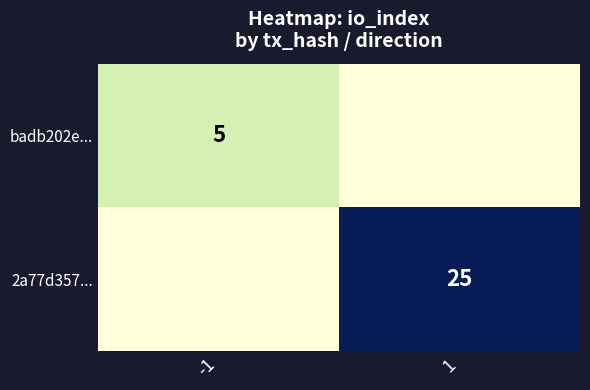

The 2a77d357... series shows 25 at 1. True or false?

True